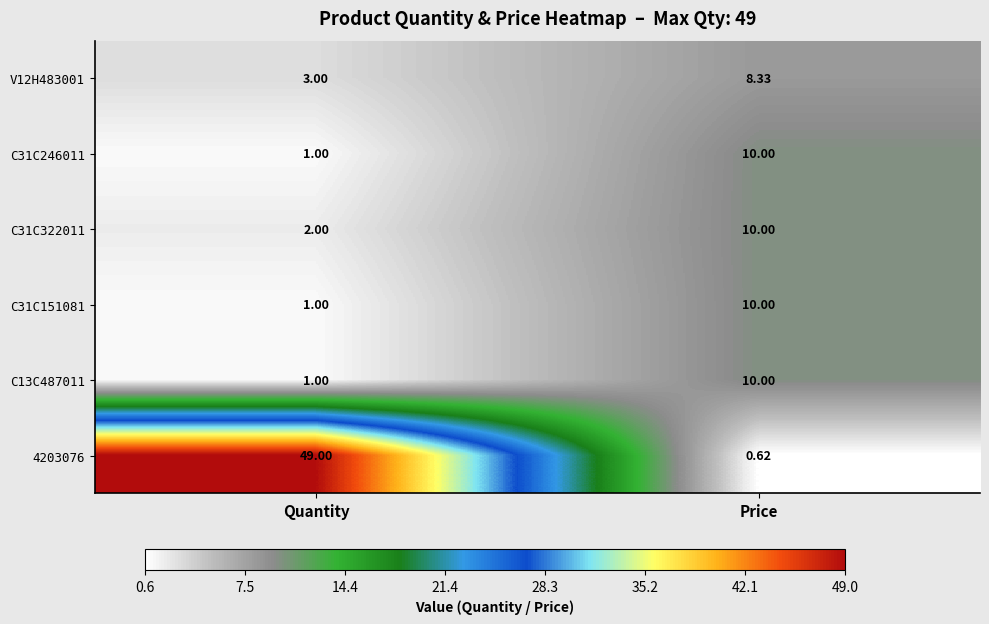

Where is C31C246011 nearest to the value 5?

Quantity